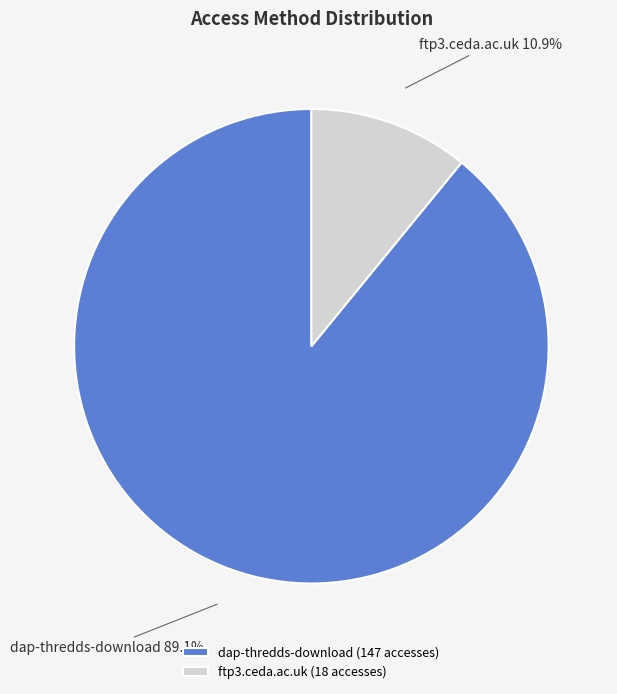

Count the number of slices in the pie.

2